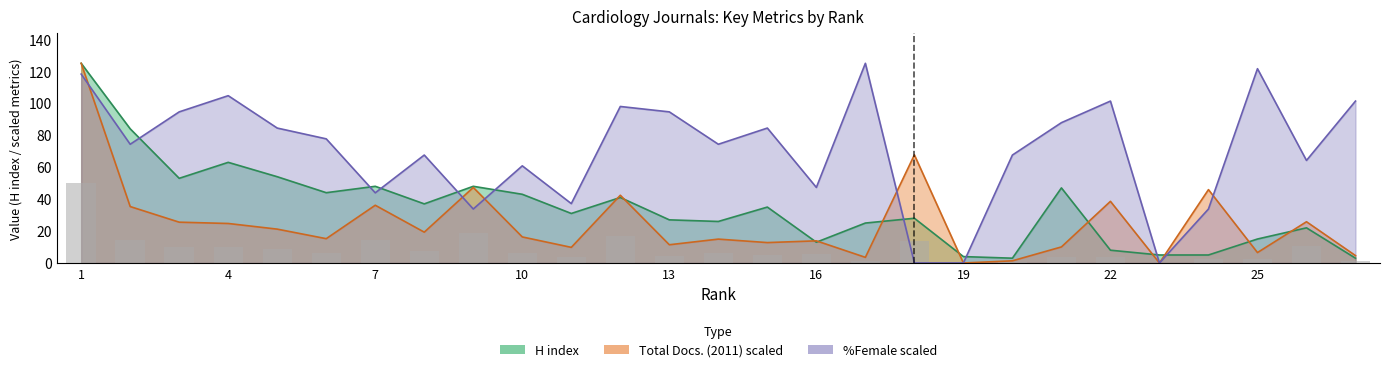

What is the approximate value of Total Docs. (2011) at 14?

14.9